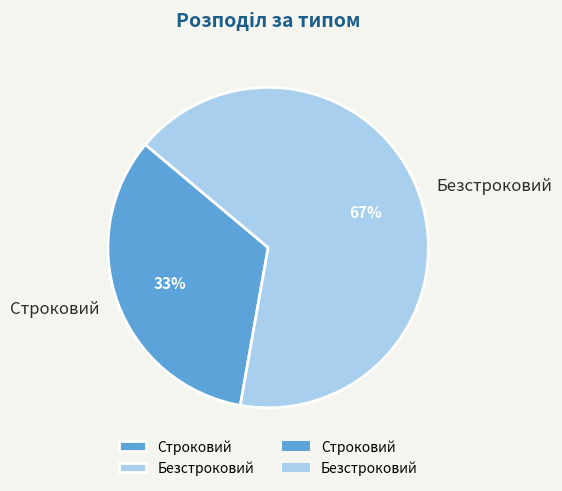

Combined, do Строковий and Безстроковий account for over 50%?

Yes